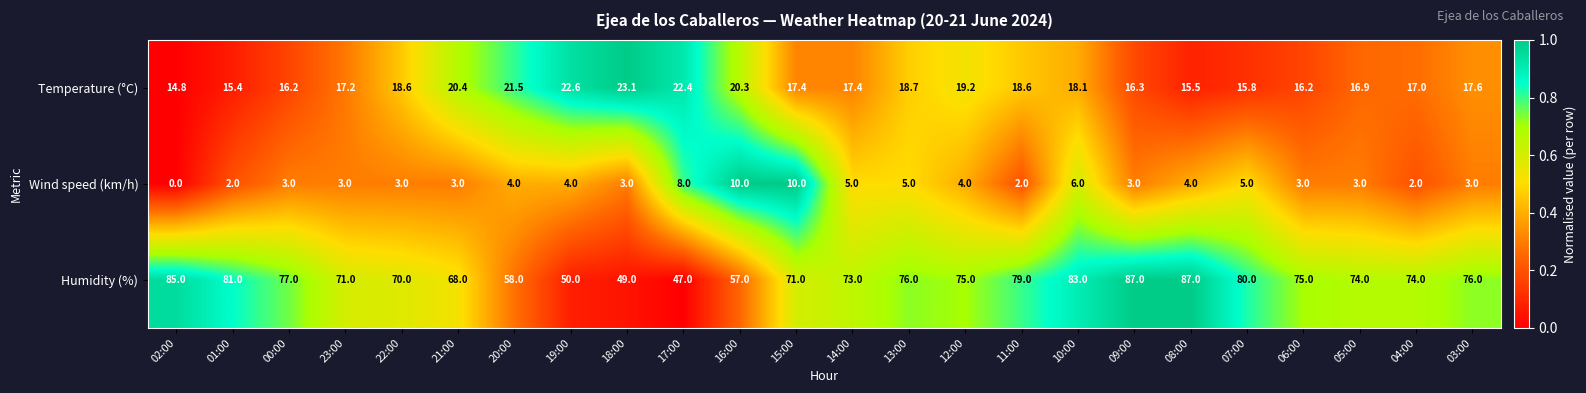

The value of Wind speed (km/h) at 04:00 is 2.0. True or false?

True